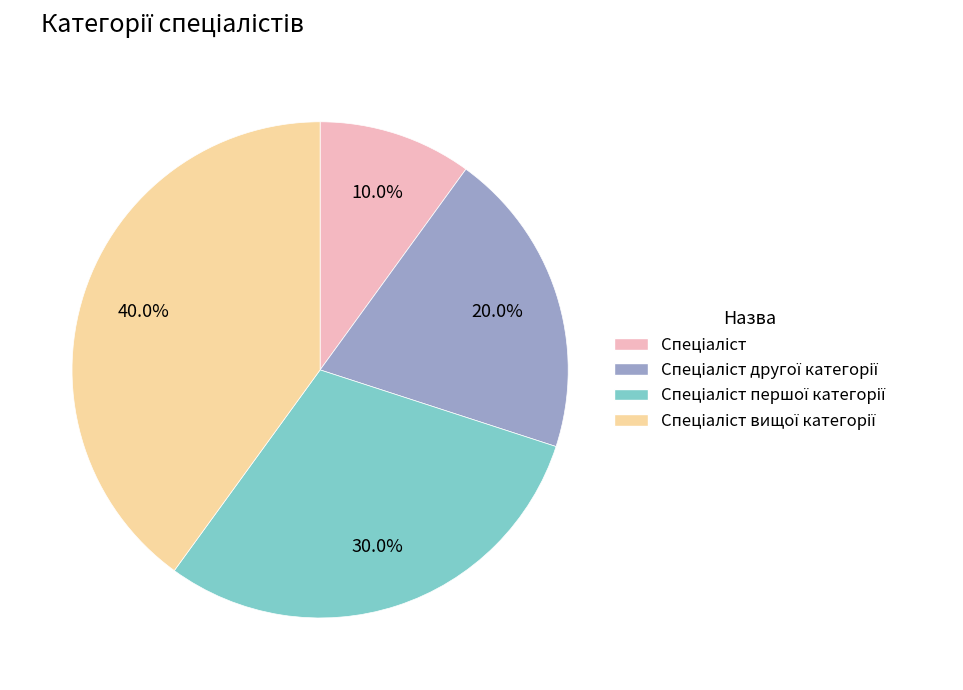

Does any single category account for the majority?

No